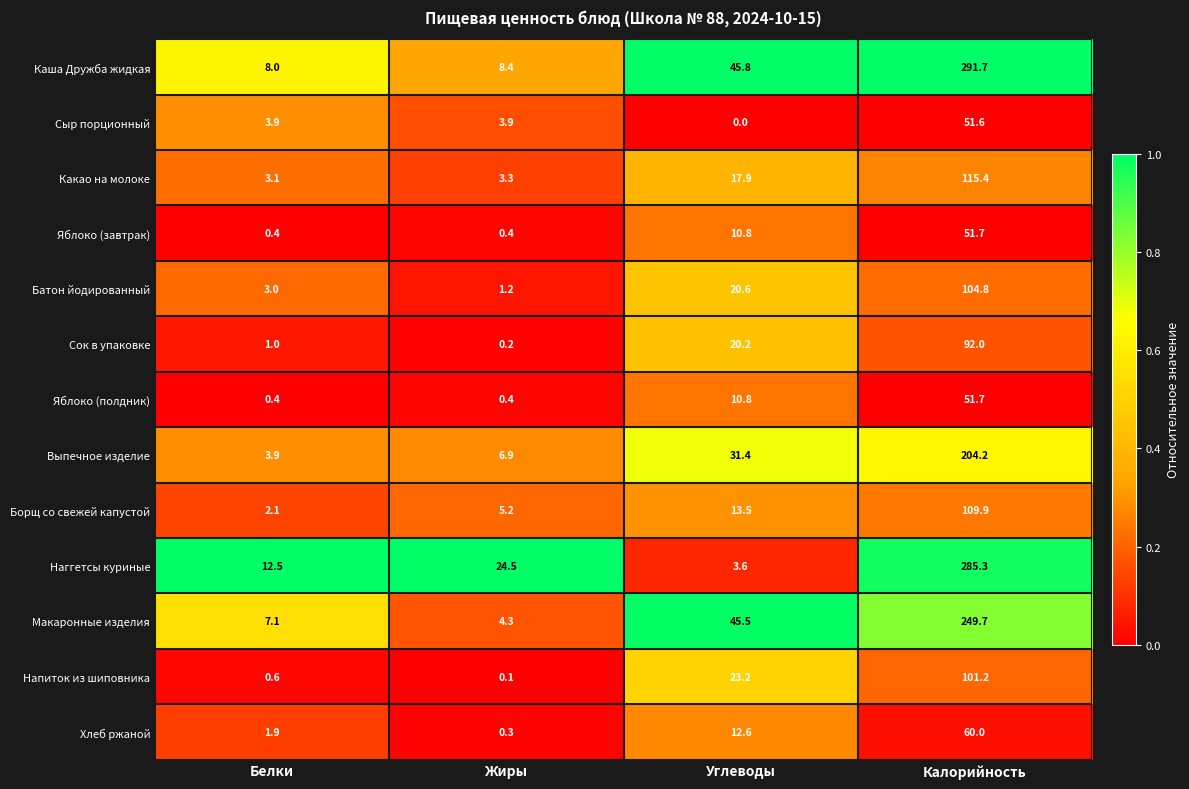

The Каша Дружба жидкая series shows 8.4 at Жиры. True or false?

True